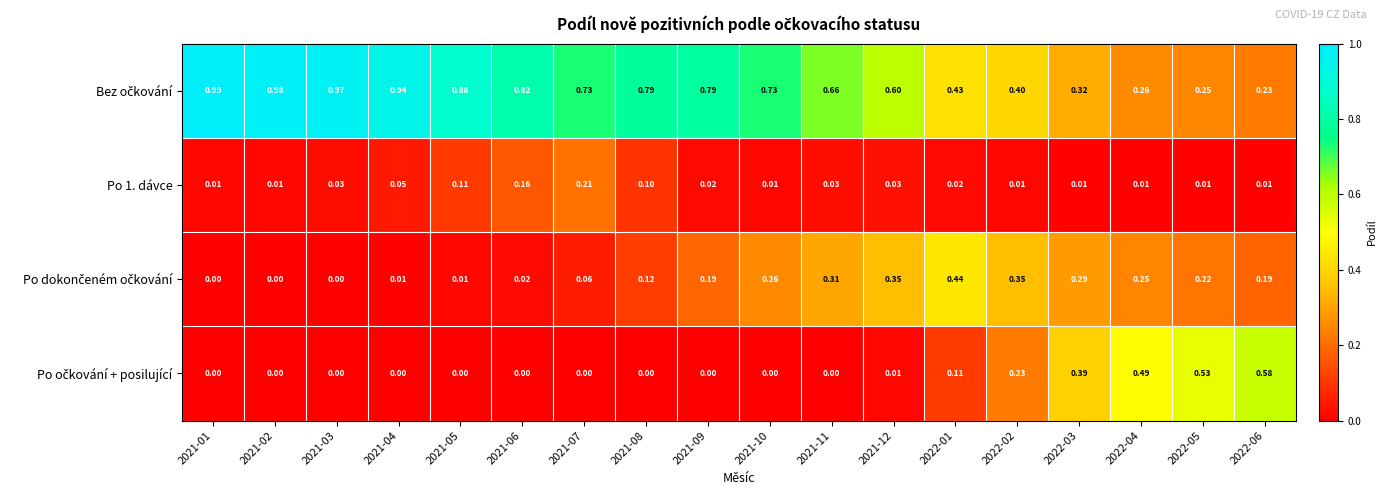

Which series has the largest total across all categories?

Bez očkování